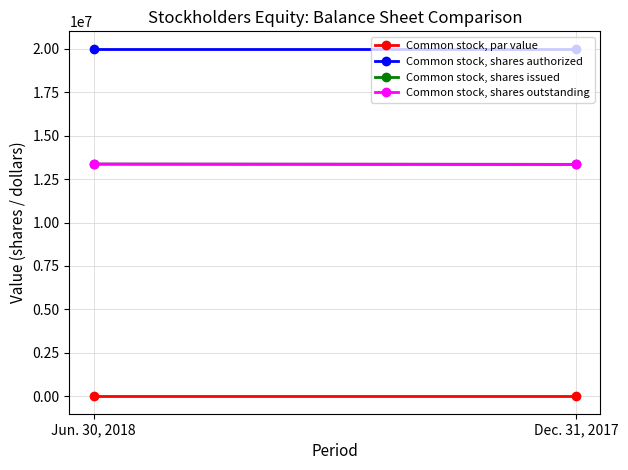

List the series in order of their peak value, highest first.

Common stock, shares authorized, Common stock, shares issued, Common stock, shares outstanding, Common stock, par value